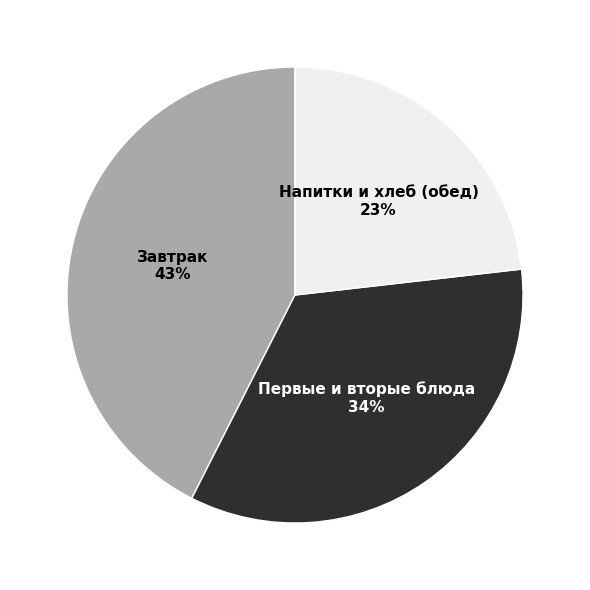

Does any single category account for the majority?

No